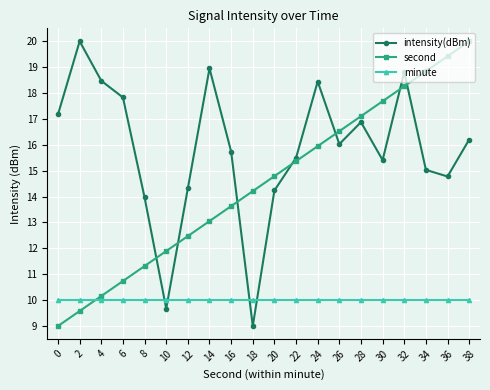

What value does the second series have at 4?

10.2